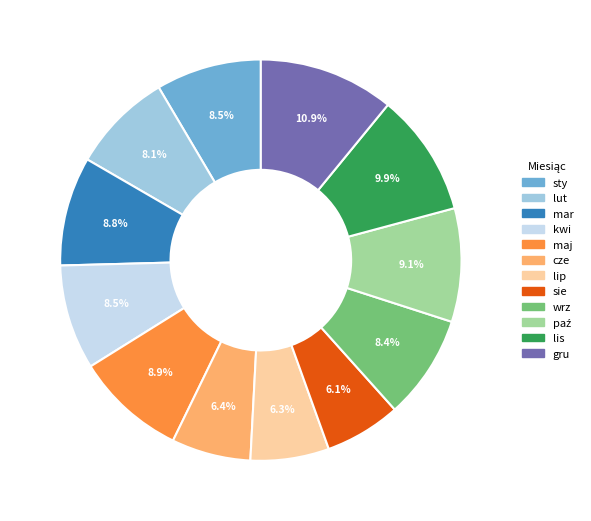

Is it true that wrz is 8% of the pie?

True